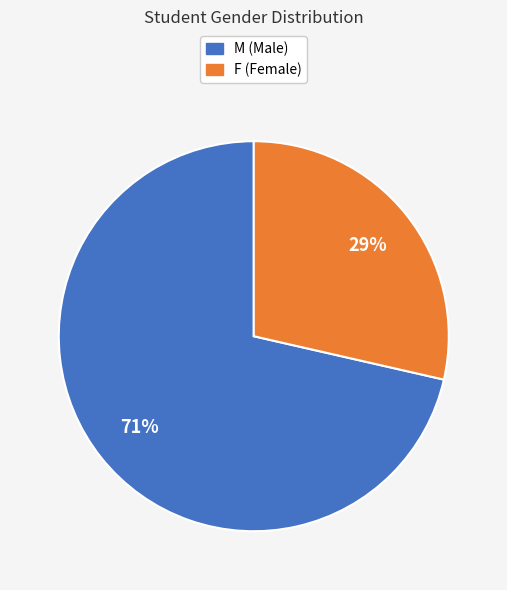

Is the sum of F and M greater than half?

Yes